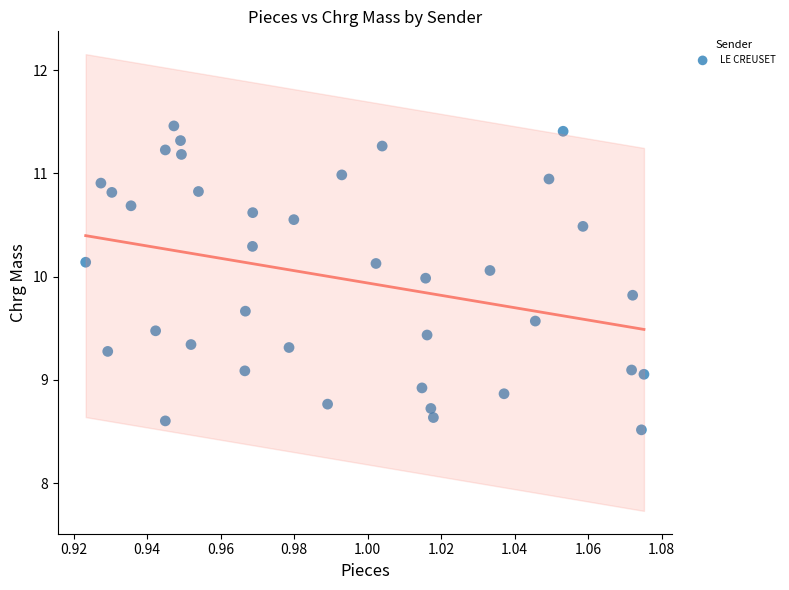

What is the range of Y values (max minus min)?

2.9